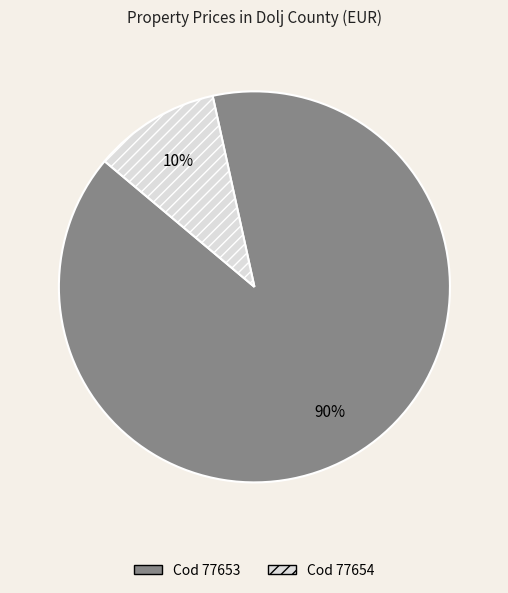

Is there any slice that represents more than half of the pie?

Yes